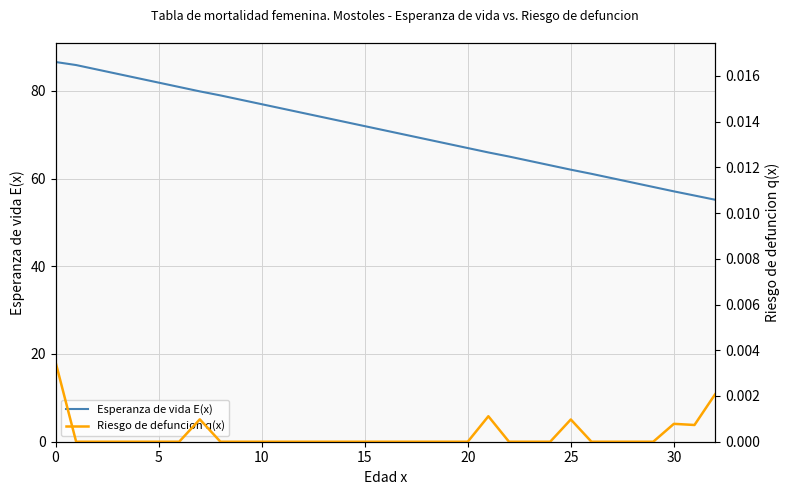

The value of Esperanza de vida E(x) at 25 is 19.0. True or false?

False